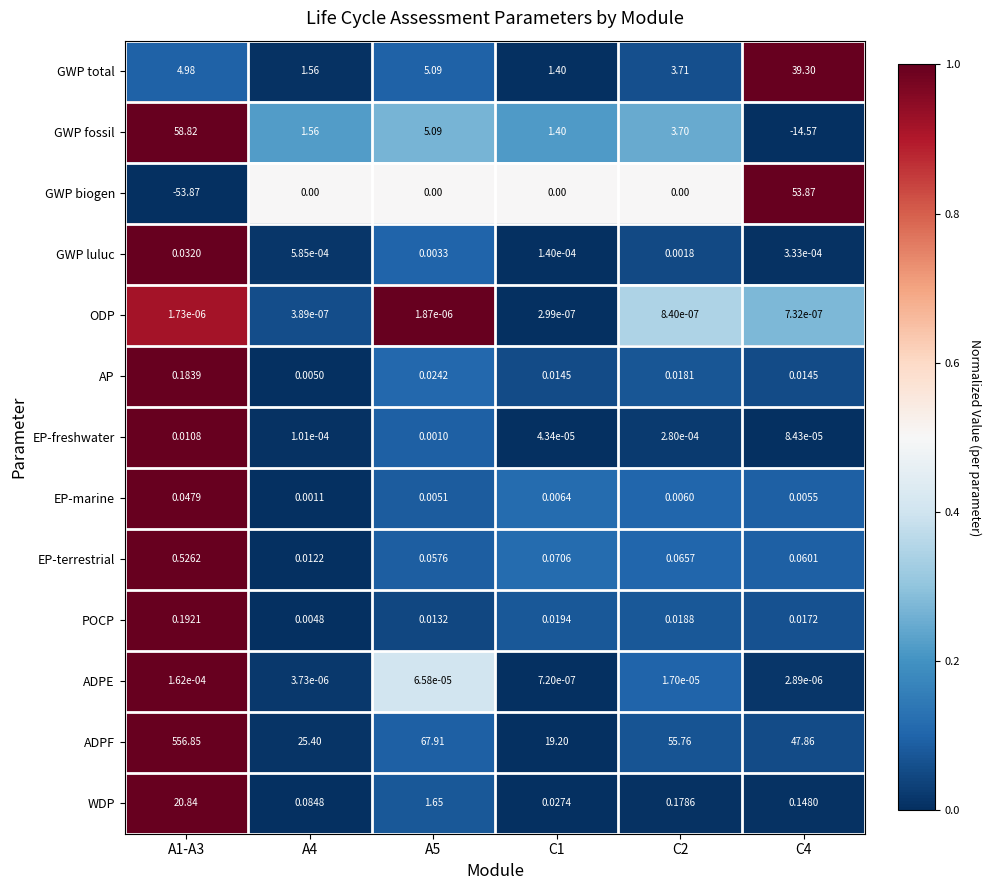

Is the value of EP-freshwater at C2 greater than the value of ADPF at C1?

No